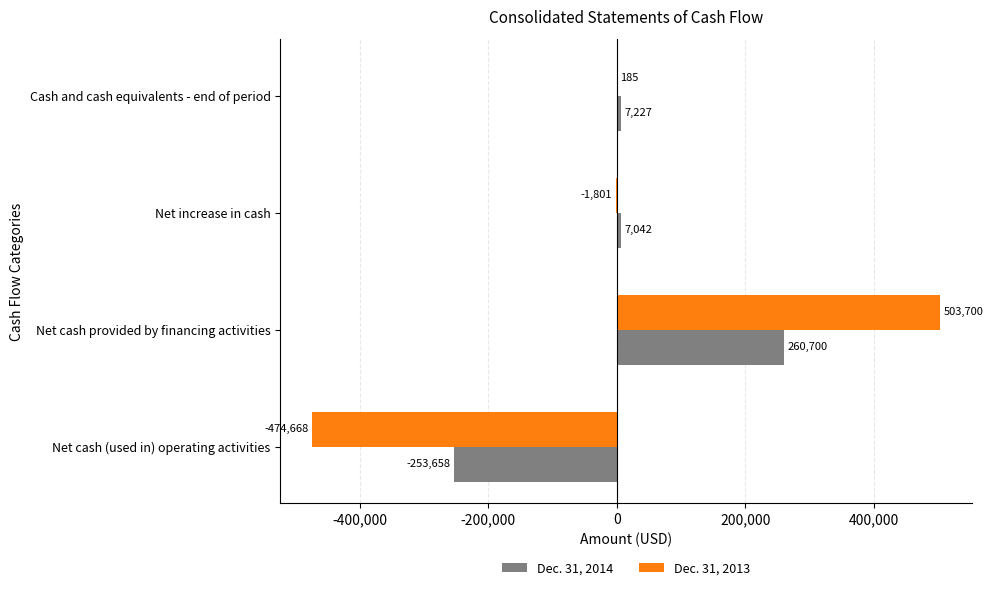

What is the greatest value displayed?

503700